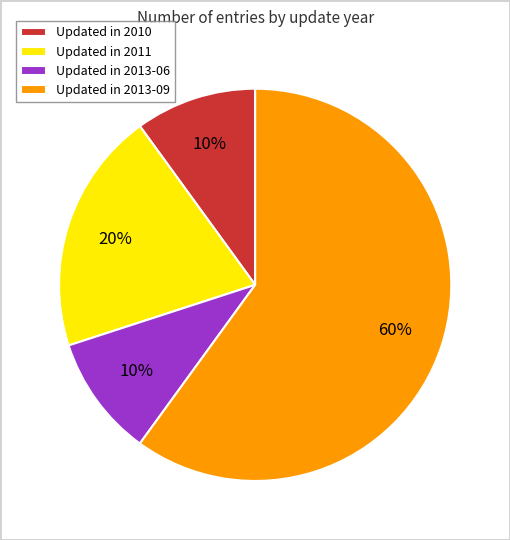

Does any single category account for the majority?

Yes